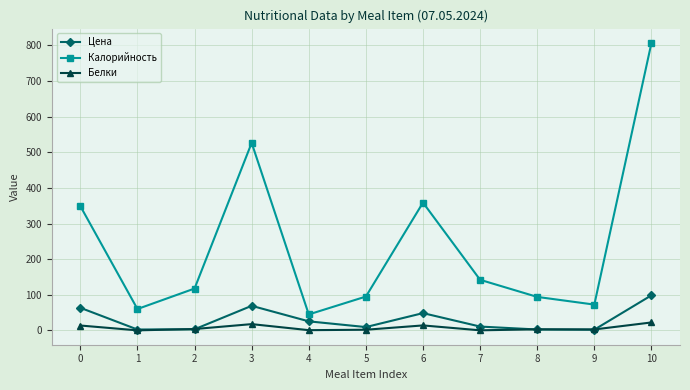

What is the sum of the Цена values at 8 and 0?

65.9